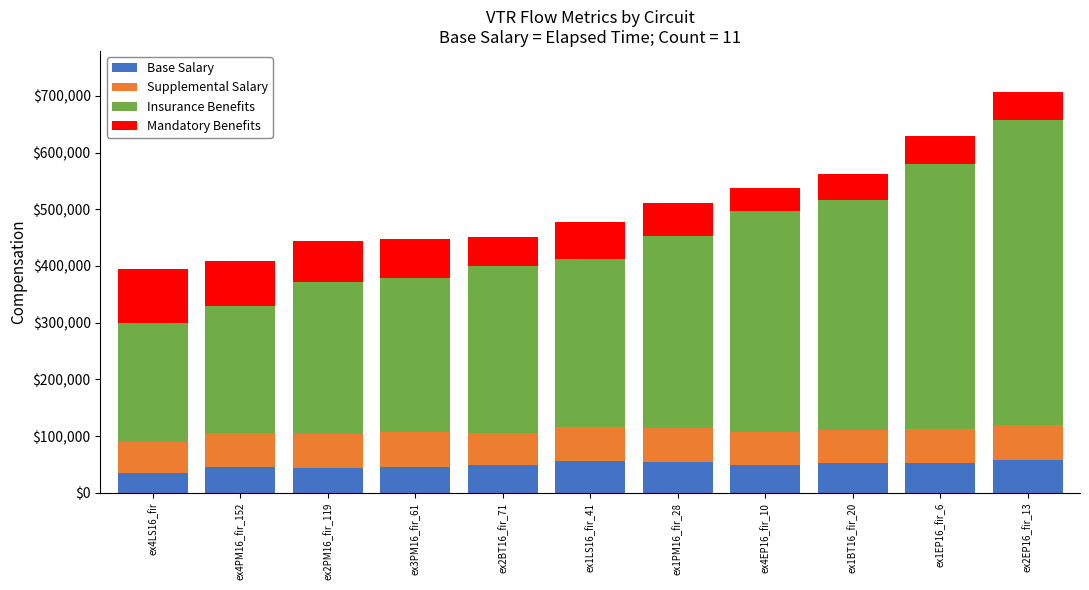

What is the lowest value of the Base Salary series?

35565.6